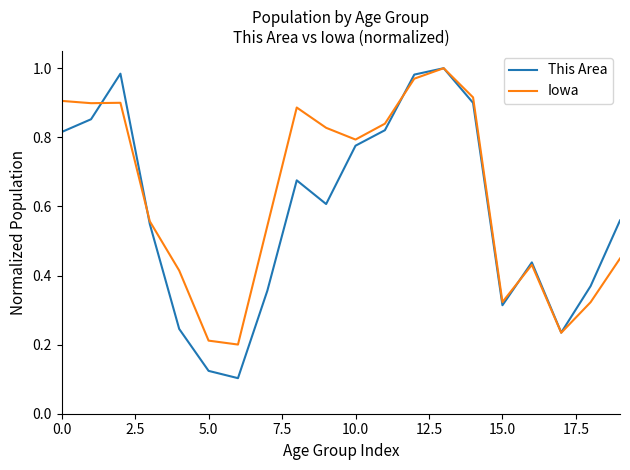

Rank the series by their average value, from lowest to highest.

This Area, Iowa